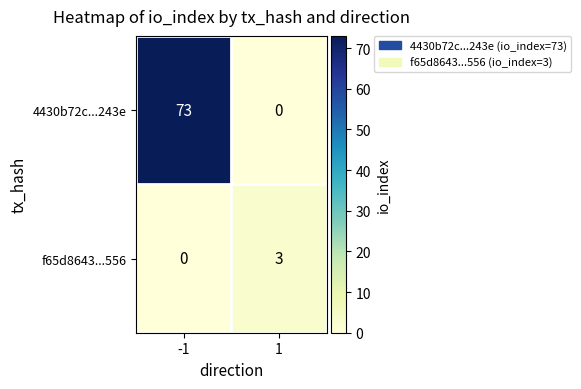

What is the difference between the highest and lowest values at -1?

73